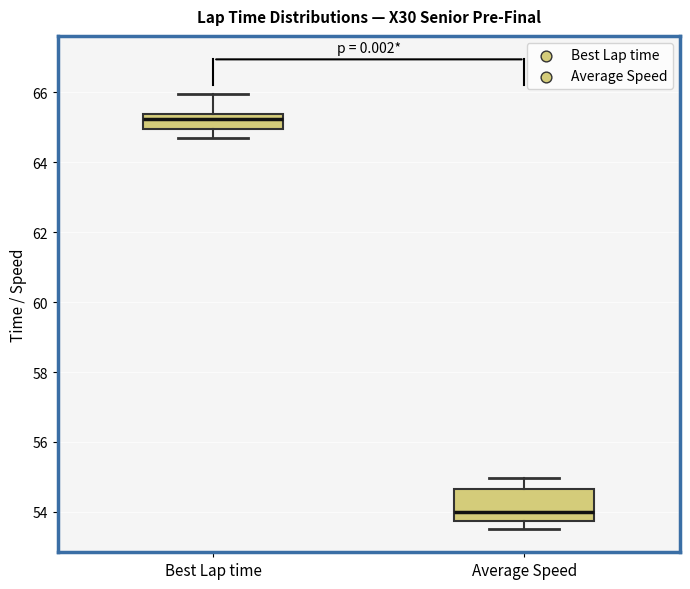

Which box has the lowest median line?

Average Speed